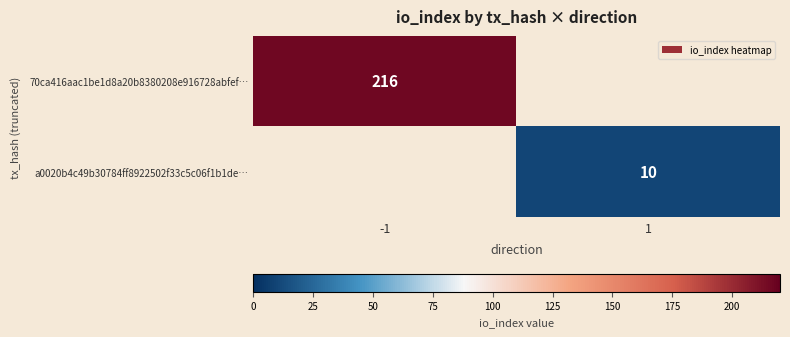

Is it true that 70ca416aac1be1d8a20b8380208e916728abfef… equals 334 at -1?

False